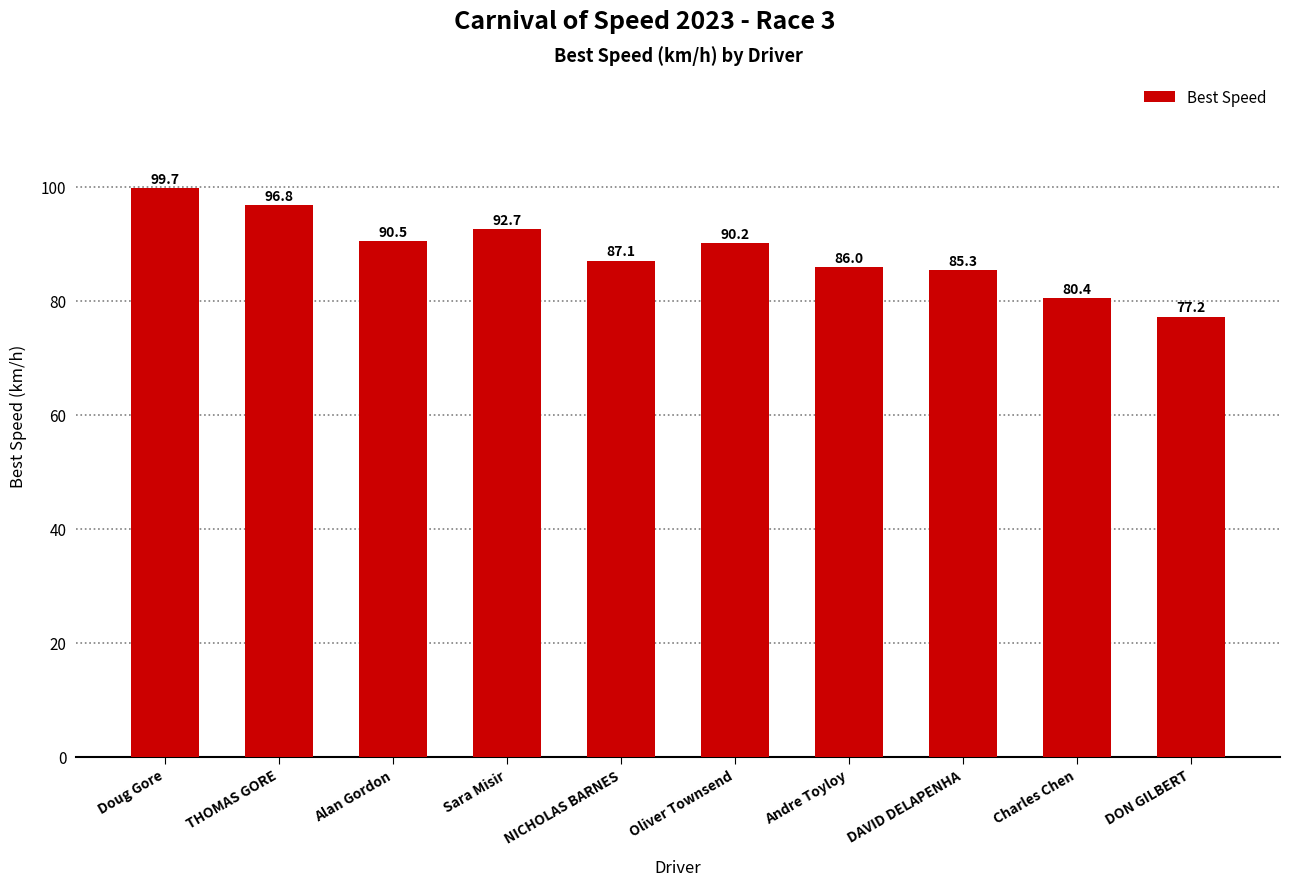

What value does the data have at Alan Gordon?

90.5